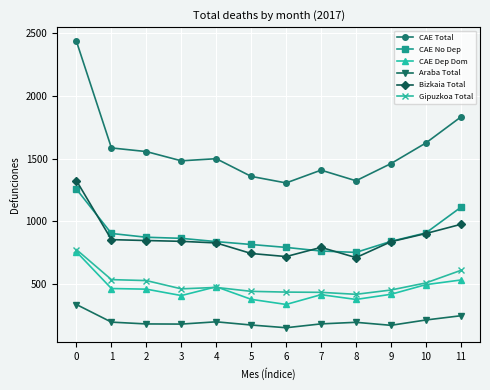

What is the smallest value displayed?

151.4